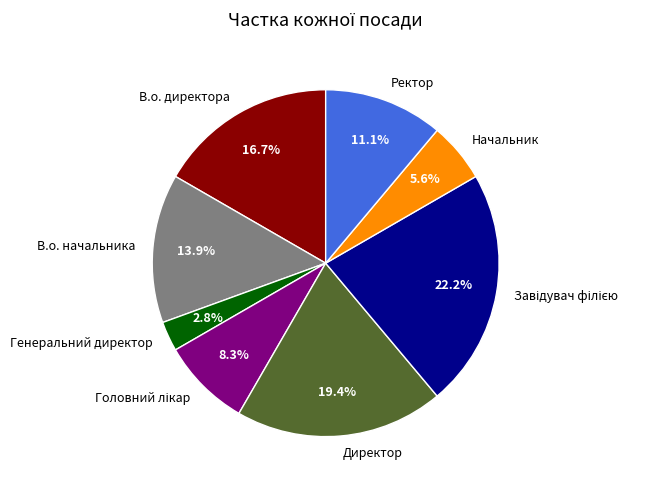

Count the number of slices in the pie.

8